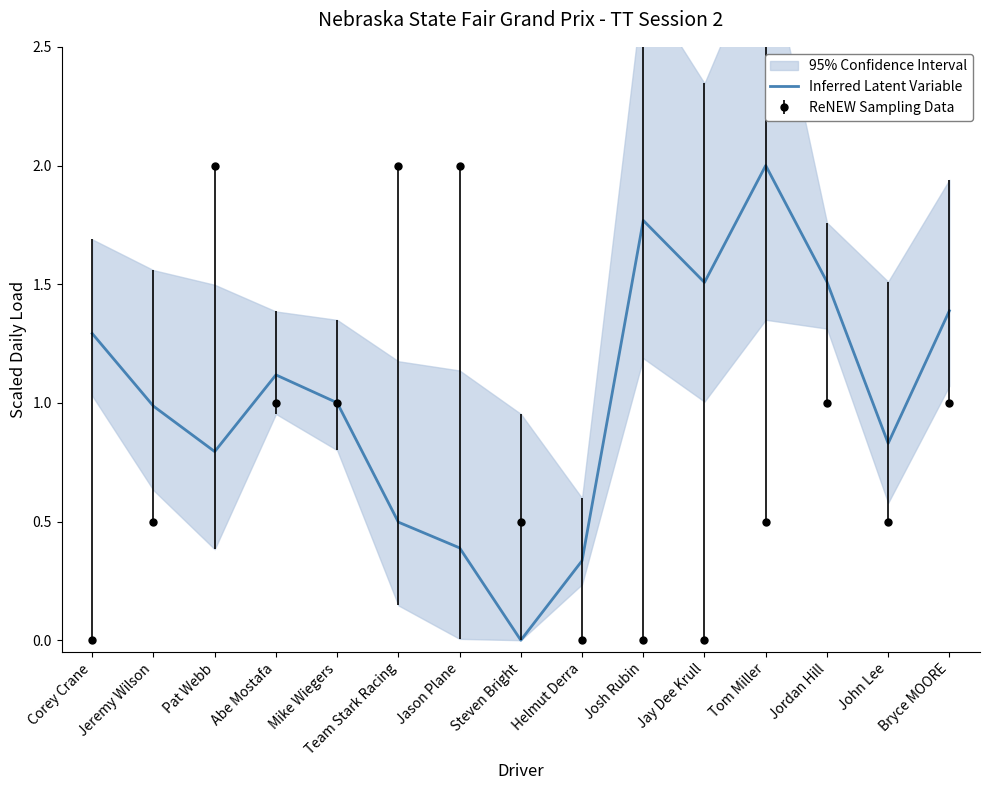

What is the maximum value shown in the chart?

2.0